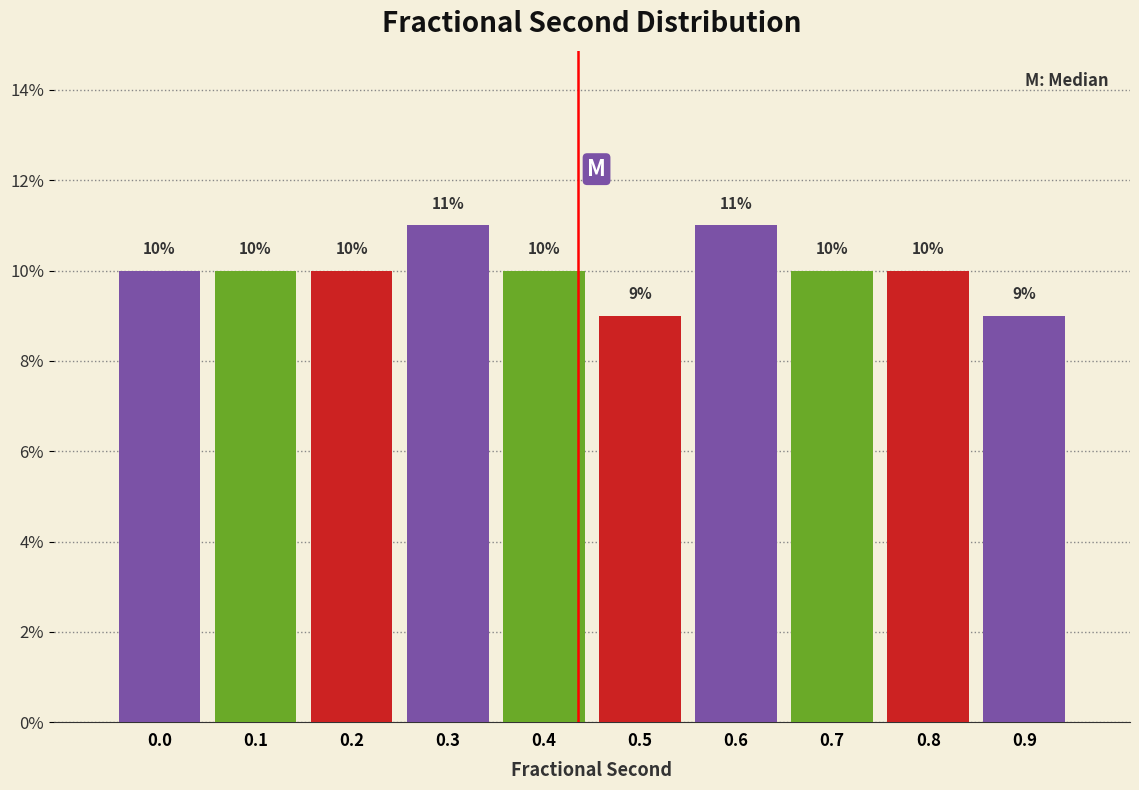

Reading left to right, transcribe all the data shown in this chart.

0.0=10	0.1=10	0.2=10	0.3=11	0.4=10	0.5=9	0.6=11	0.7=10	0.8=10	0.9=9